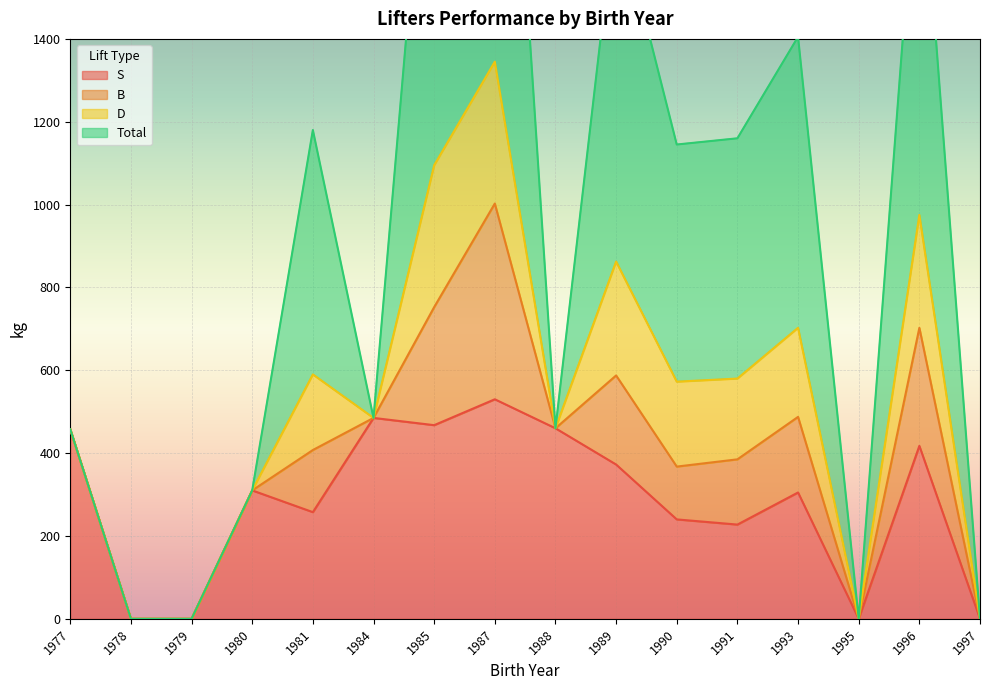

Which series has the widest spread of values?

Total